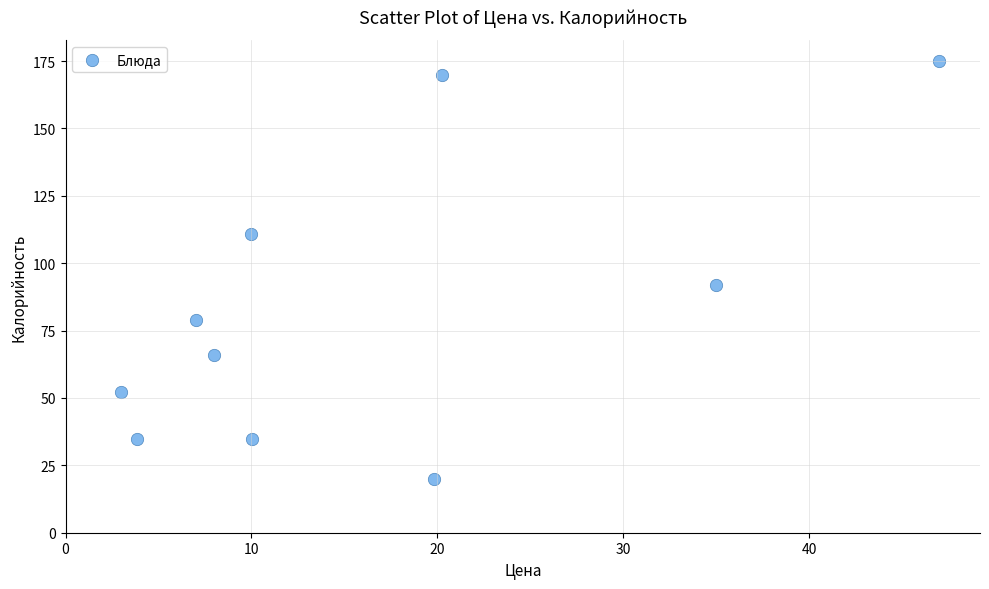

What is the range of X values (max minus min)?

44.0